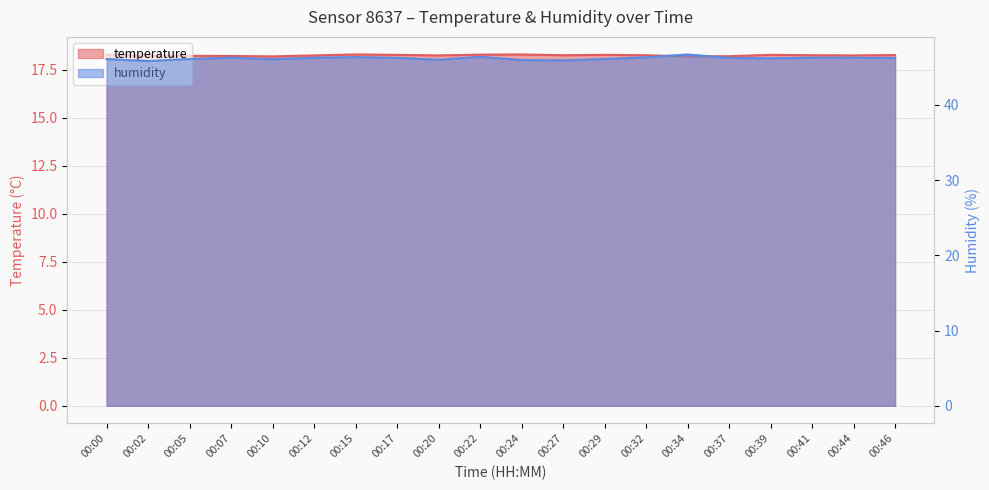

In temperature, how many points are lower than both neighbors (excluding endpoints)?

5